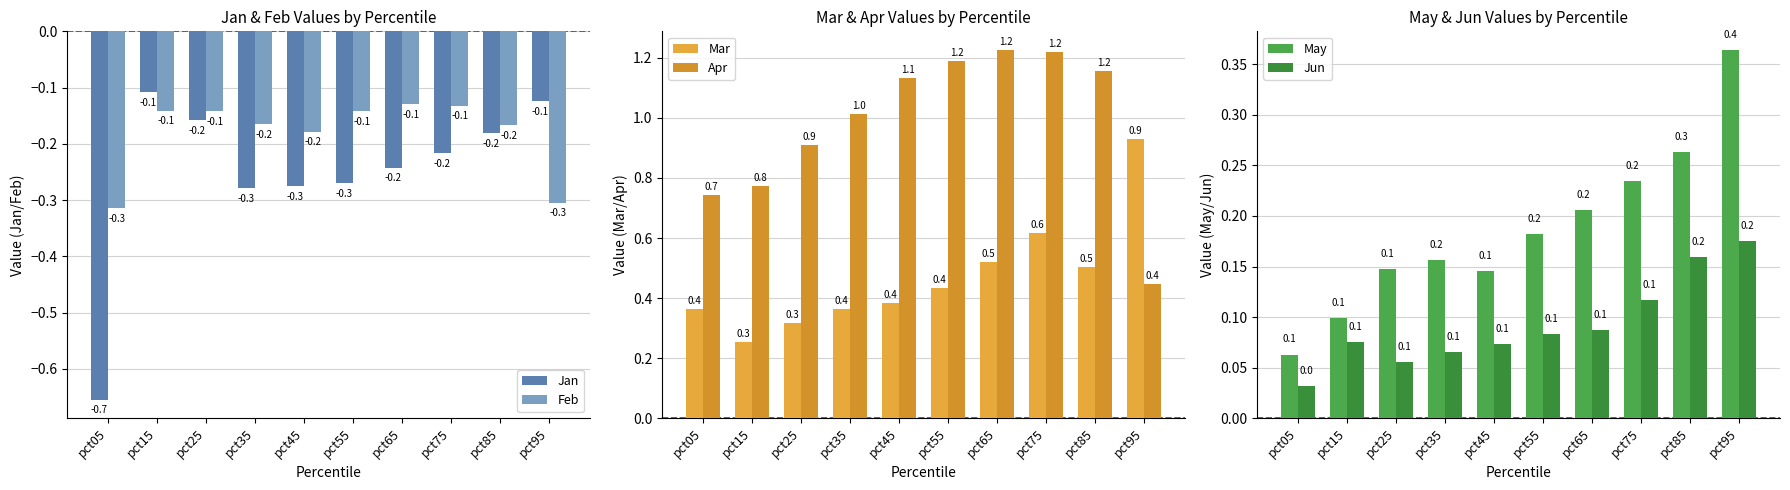

What is the sum of the Jun values at pct55 and pct05?

0.1